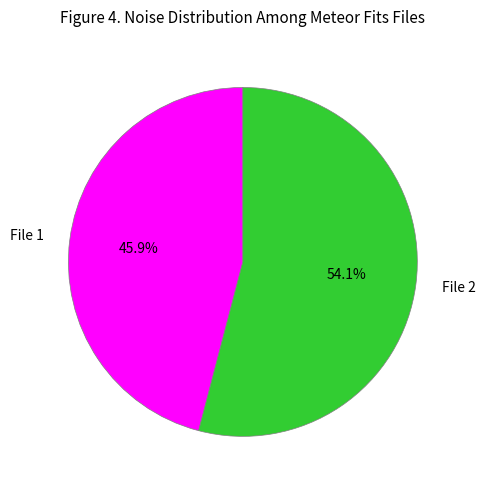

Approximately how many times larger is the value at File 2 compared to File 1?

1.2